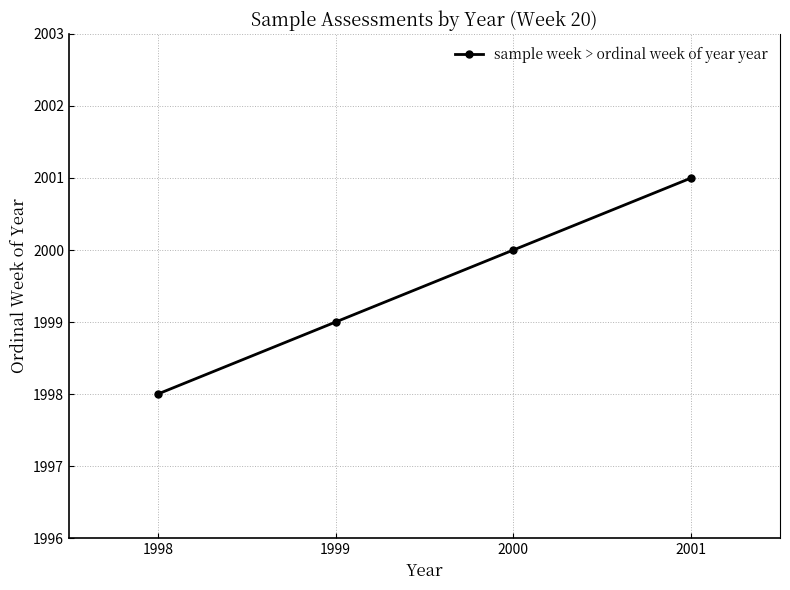

Which has a higher value, 2000 or 1998?

2000